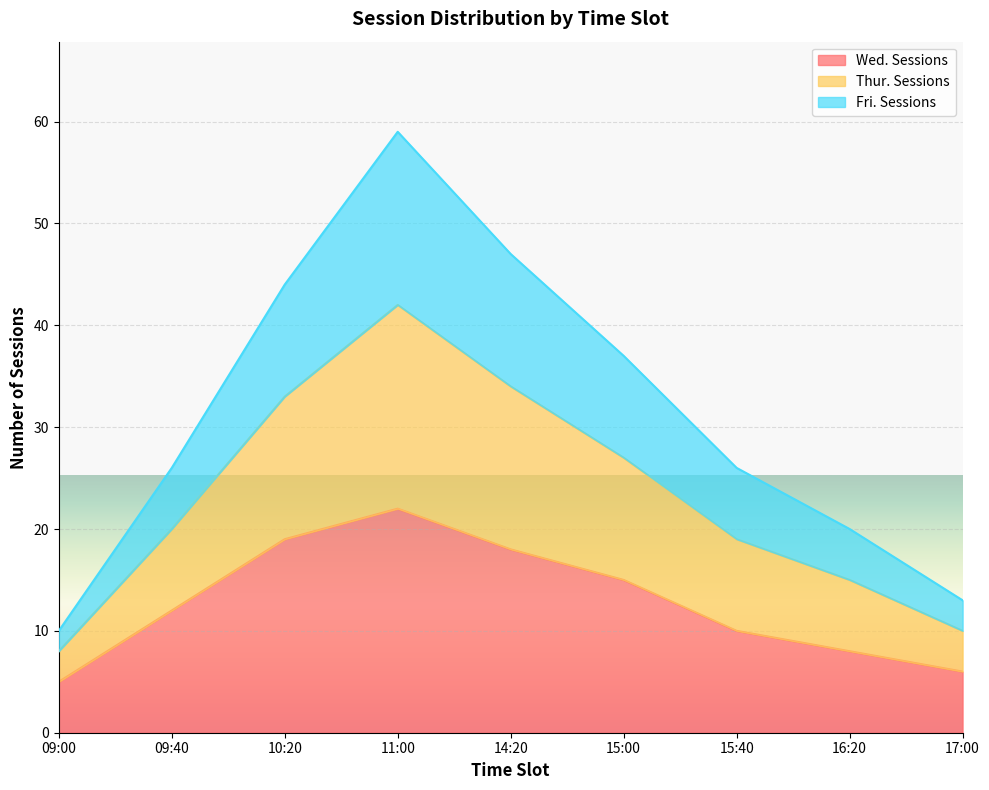

True or false: Thur. Sessions and Fri. Sessions intersect in this chart.

False